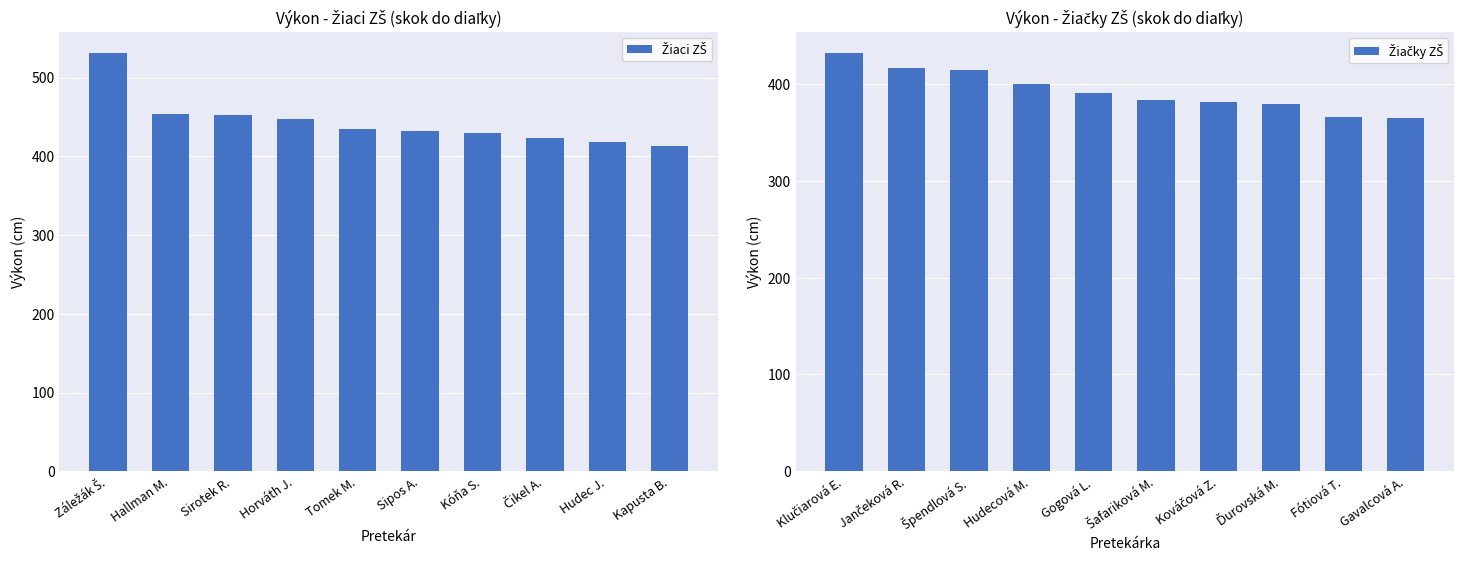

What is the label of the 3rd bar from the left?

Sirotek R.